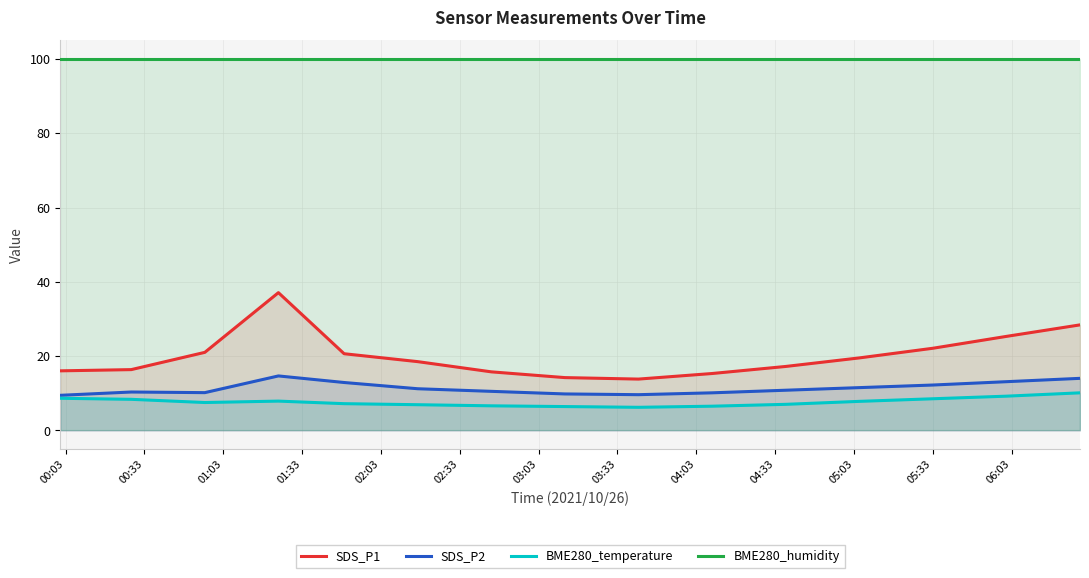

True or false: SDS_P1 and BME280_temperature cross at least once.

False